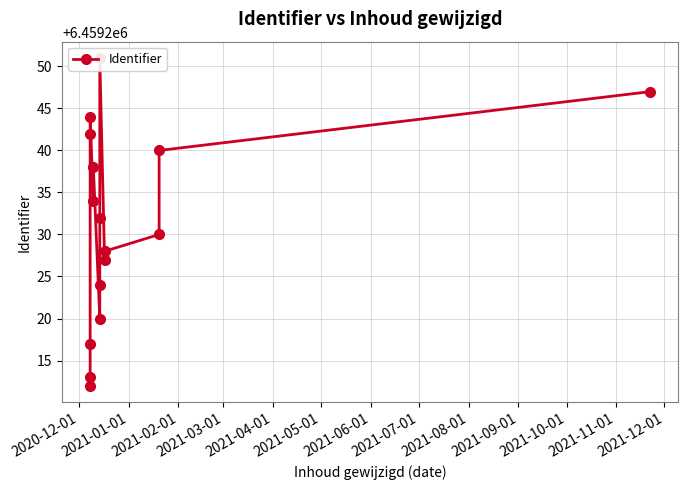

What is the smallest value displayed?

6459212